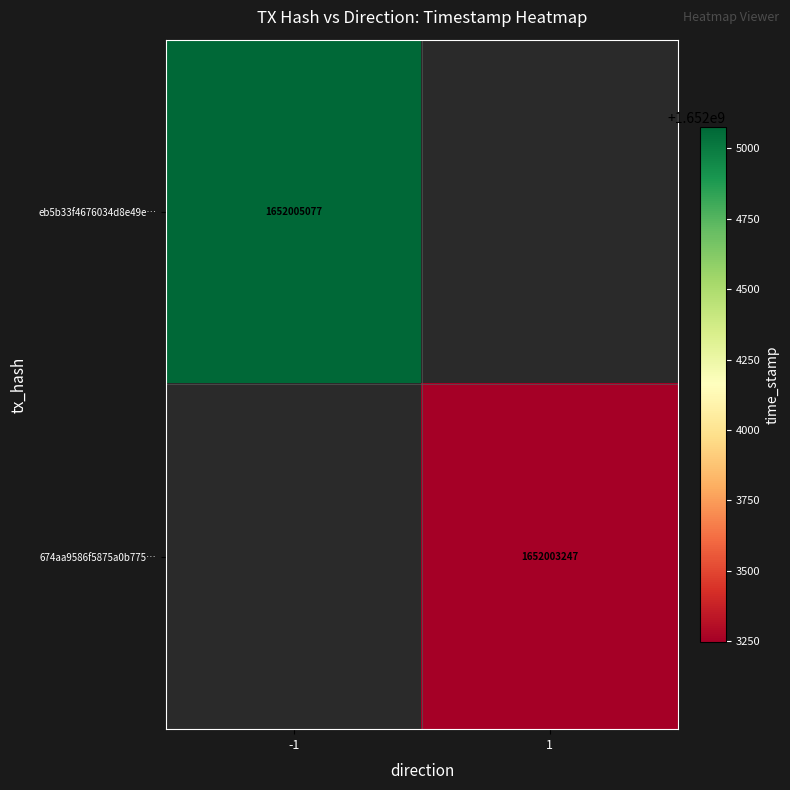

Is the value of eb5b33f4676034d8e49e… at -1 greater than the value of 674aa9586f5875a0b775… at 1?

Yes